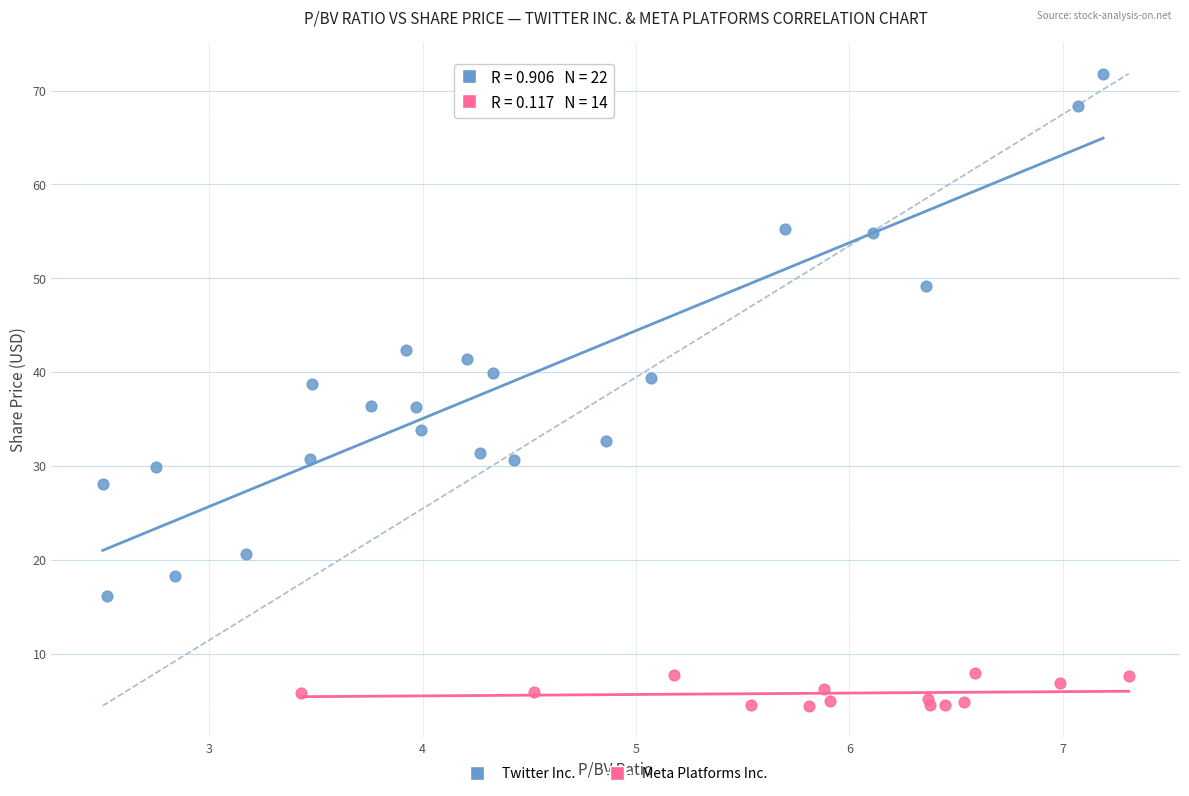

Which series reaches the minimum Y coordinate?

Meta Platforms Inc.